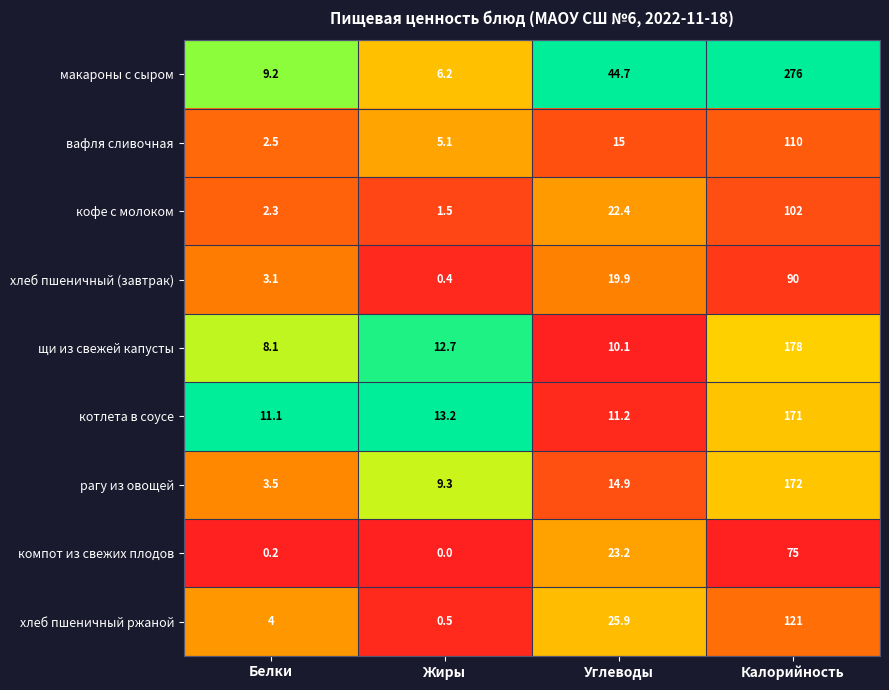

Which category has the lowest value across all series?

Жиры